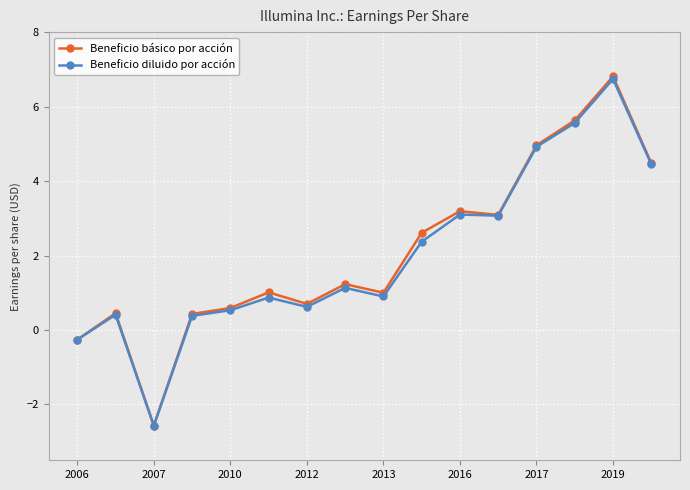

How many lines are shown in the chart?

2